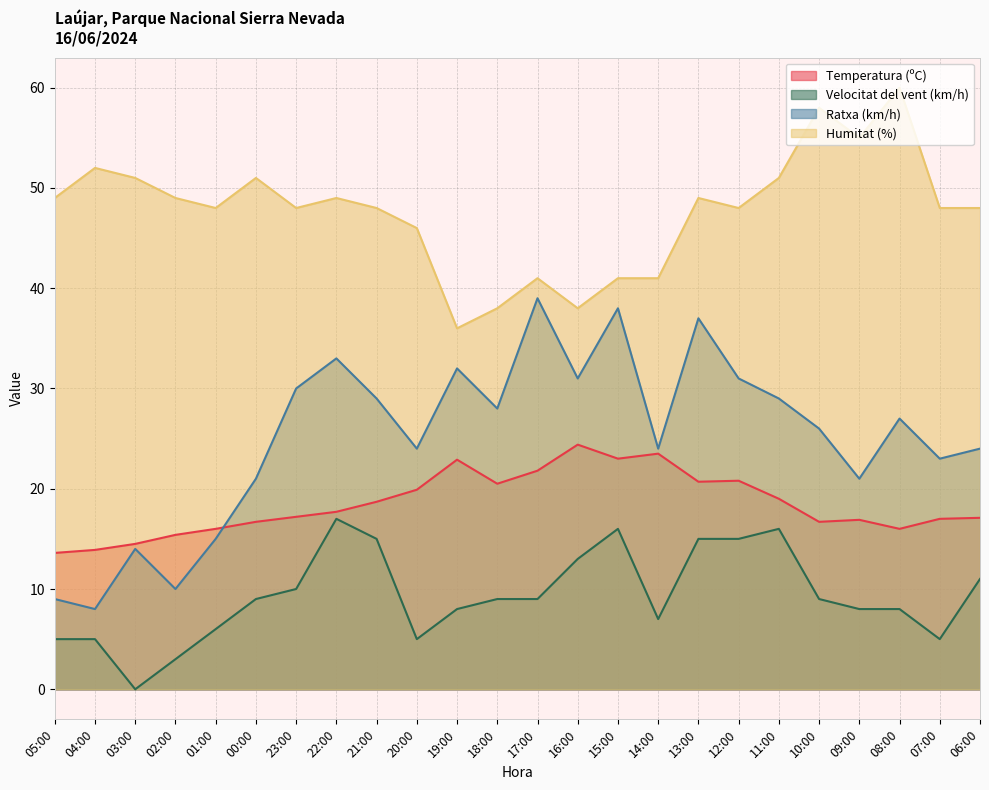

True or false: Ratxa (km/h) has a value of 24.0 at 14:00.

True